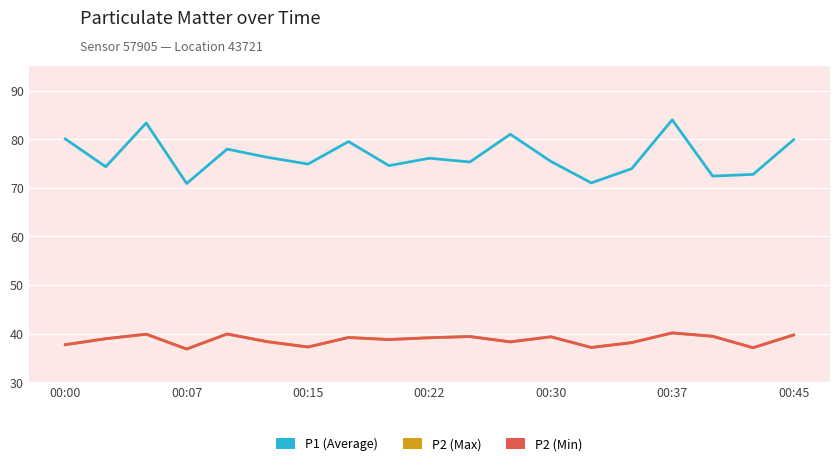

Count the number of data series in this chart.

3